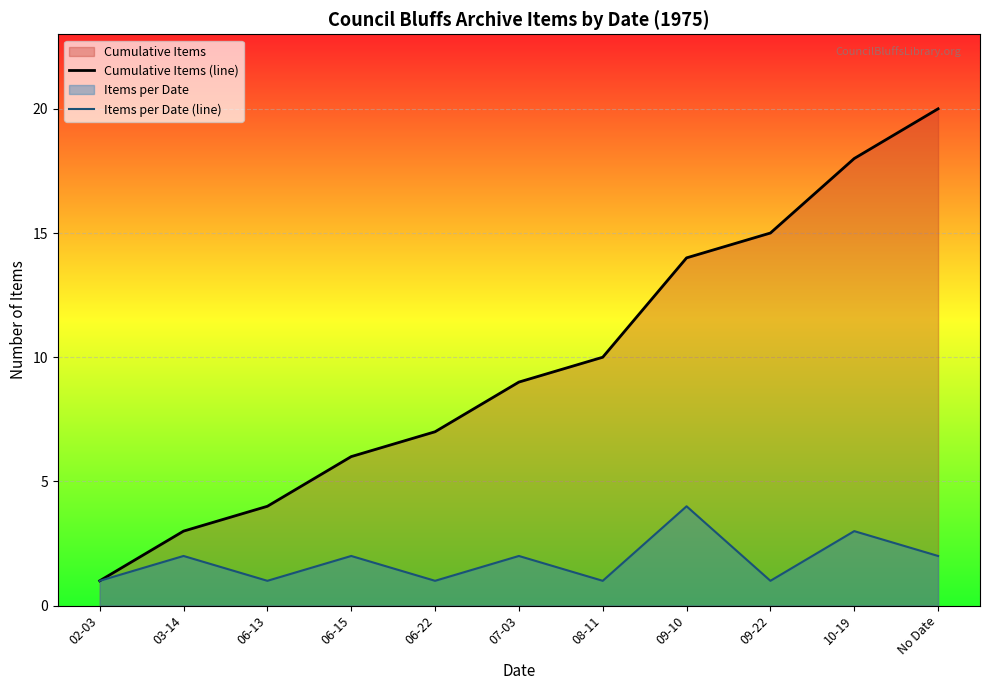

How many interior local valleys does the Items per Date (line) series have?

4